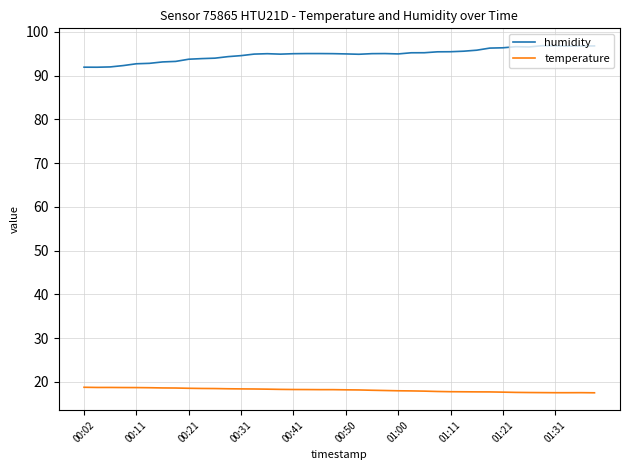

List the series in order of their overall mean, lowest first.

temperature, humidity